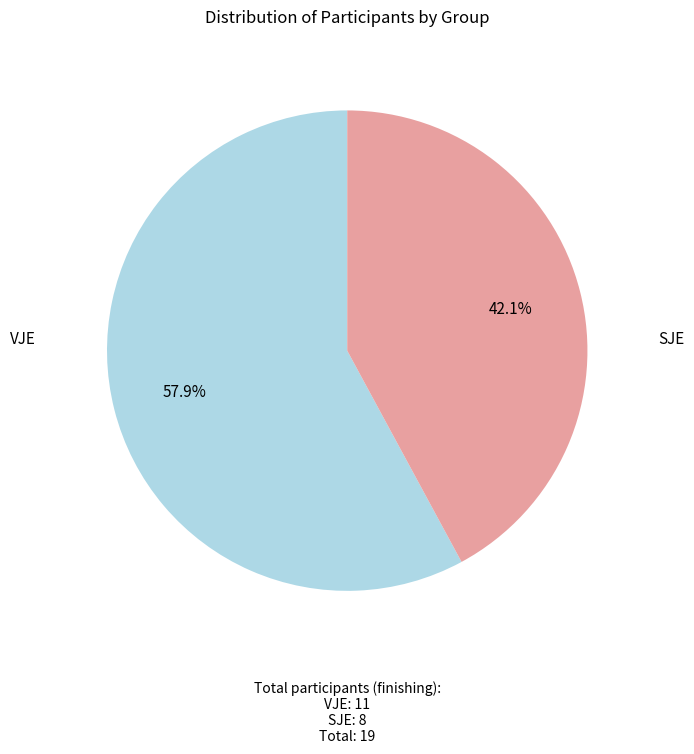

How many slices are in this pie chart?

2